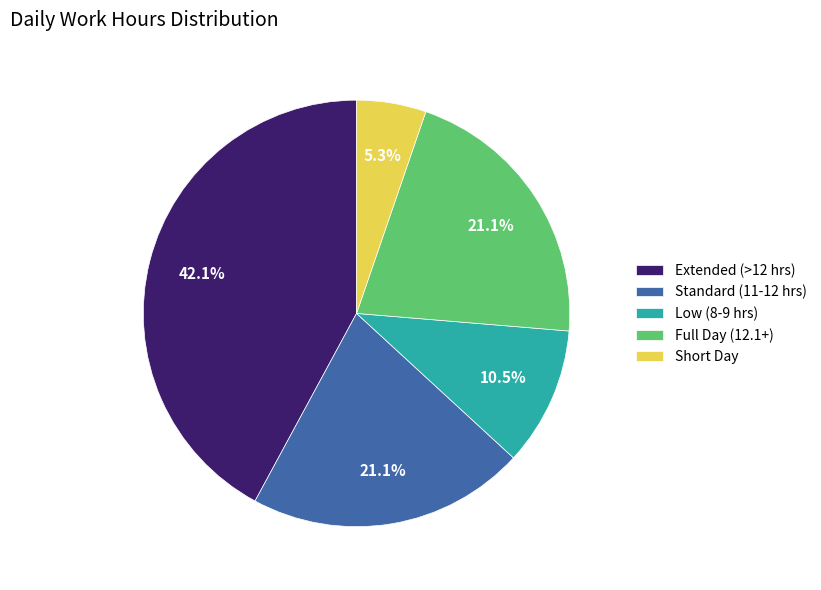

Which category has the smallest portion of the pie?

Short Day